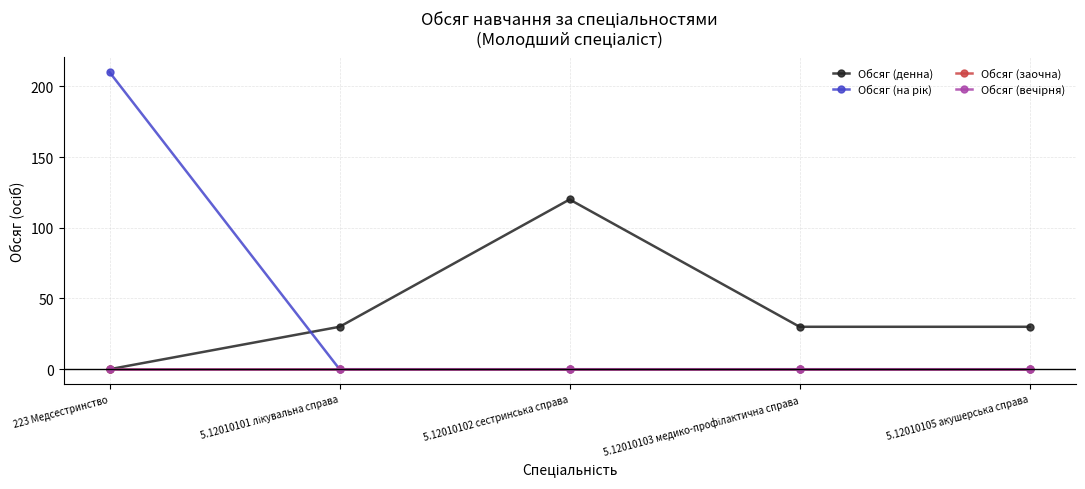

At which category does the chart reach its minimum across all series?

223 Медсестринство